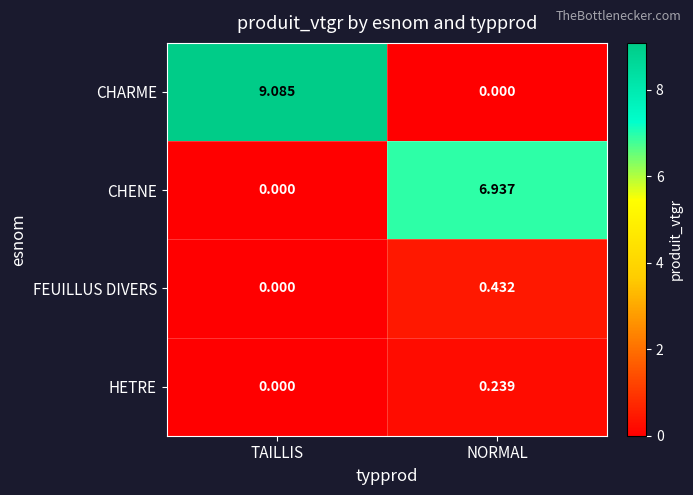

At which label does CHARME first exceed 9?

TAILLIS